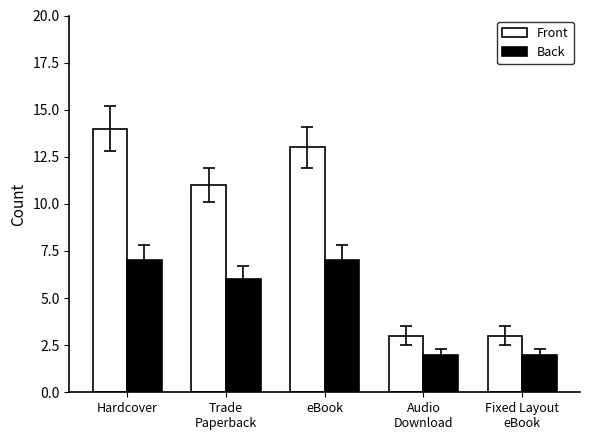

Rank the series by their maximum value, from highest to lowest.

Front, Back